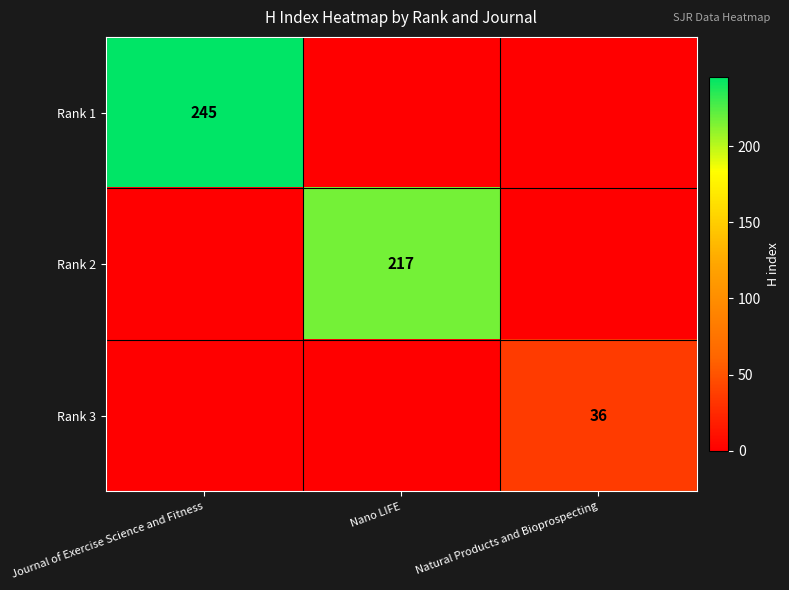

The value of Rank 3 at Natural Products and Bioprospecting is 36. True or false?

True